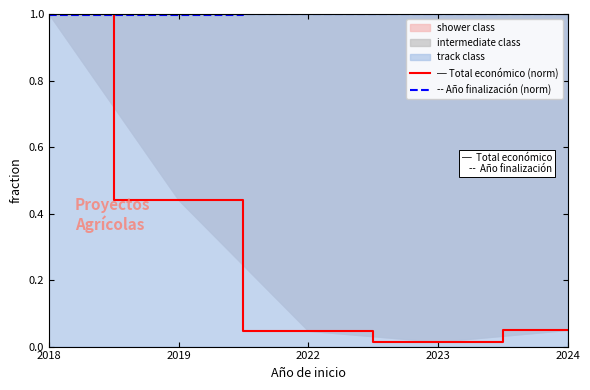

What is the highest value of the ─ Total económico (norm) series?

1.0